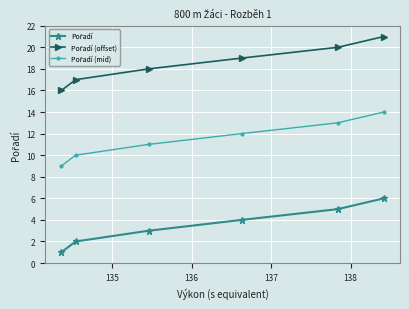

What is the greatest value displayed?

21